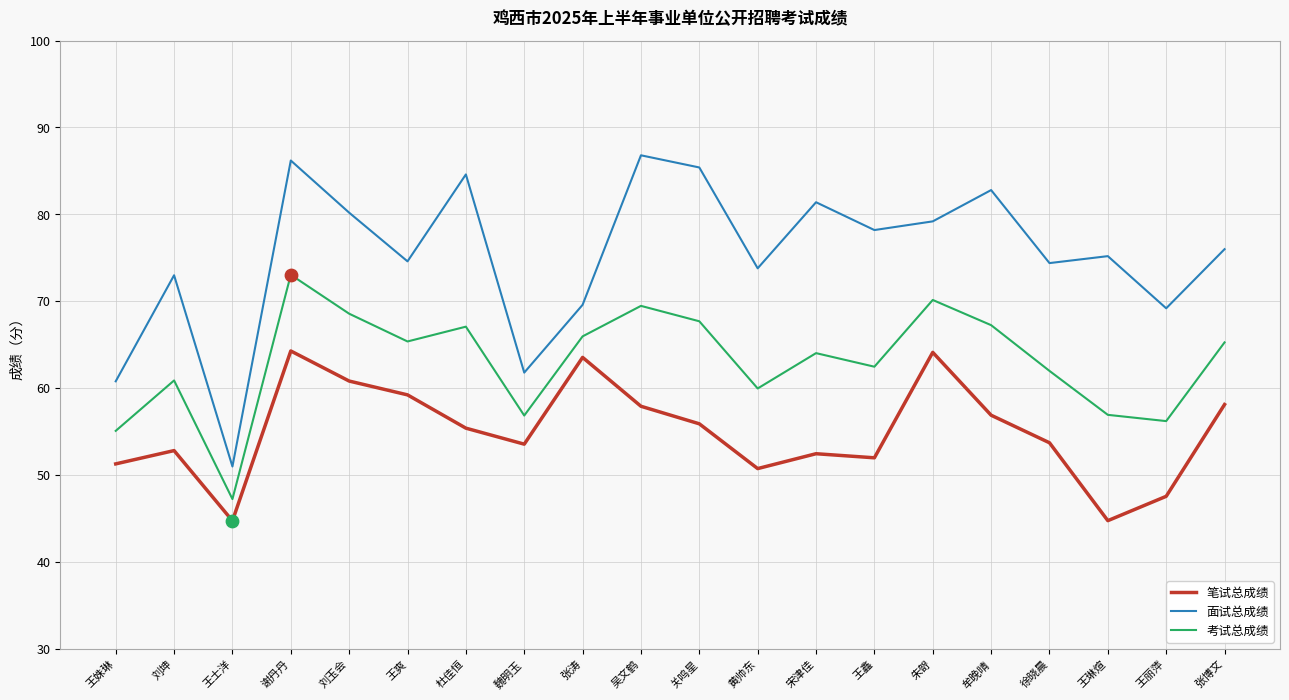

At which category is the sum across all series the highest?

谢丹丹